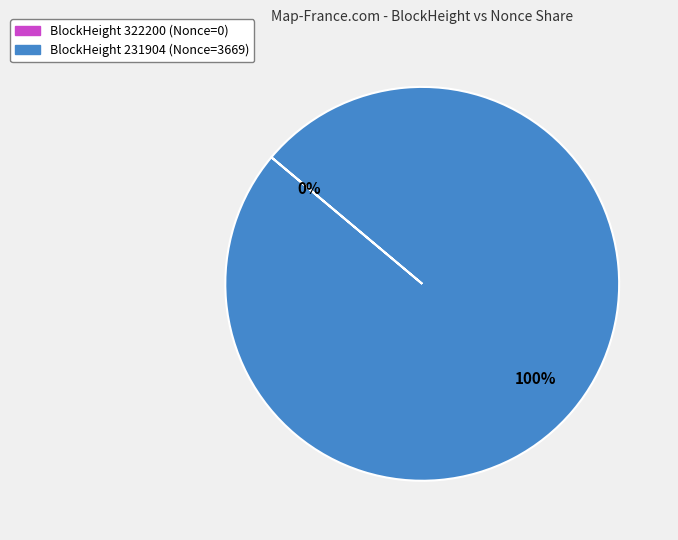

Rank the categories by value from highest to lowest.

231904, 322200